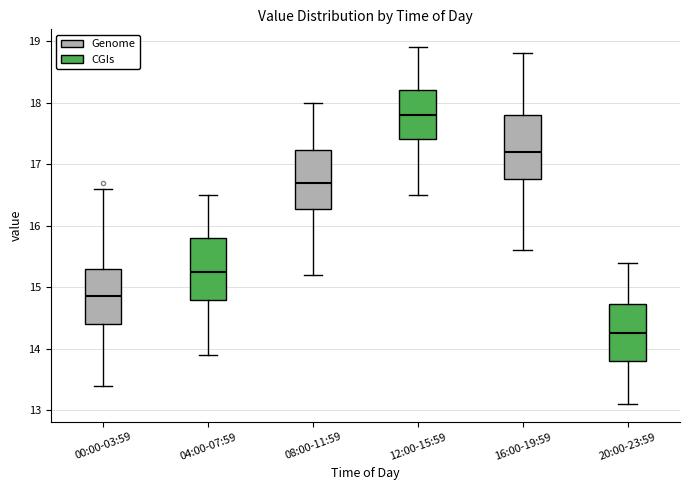

Reading left to right, transcribe this box plot: for each box, give where its median line is, the range the box spans, and where its two whiskers end, as read against the y-axis. The values are not printed on the chart, so give them approximately, as read against the axis.

00:00-03:59: median 14.9, box 14.4 to 15.3, whiskers 13.4 to 16.6
04:00-07:59: median 15.3, box 14.8 to 15.8, whiskers 13.9 to 16.5
08:00-11:59: median 16.7, box 16.3 to 17.2, whiskers 15.2 to 18.0
12:00-15:59: median 17.8, box 17.4 to 18.2, whiskers 16.5 to 18.9
16:00-19:59: median 17.2, box 16.8 to 17.8, whiskers 15.6 to 18.8
20:00-23:59: median 14.3, box 13.8 to 14.7, whiskers 13.1 to 15.4